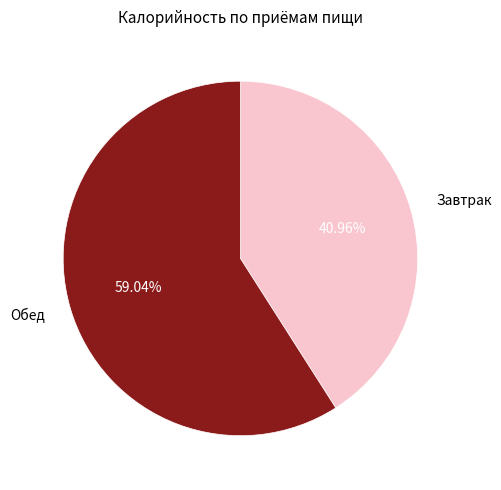

True or false: Обед accounts for 67% of the total.

False